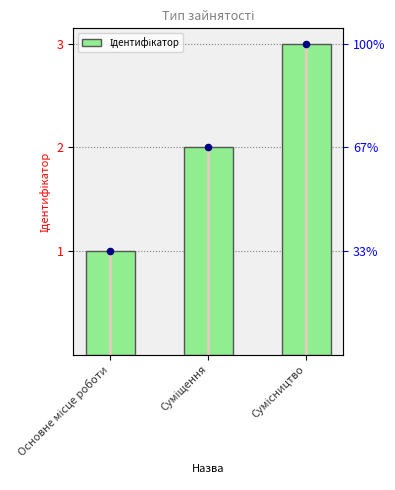

What is the ratio of the value at Сумісництво to the value at Суміщення?

1.5